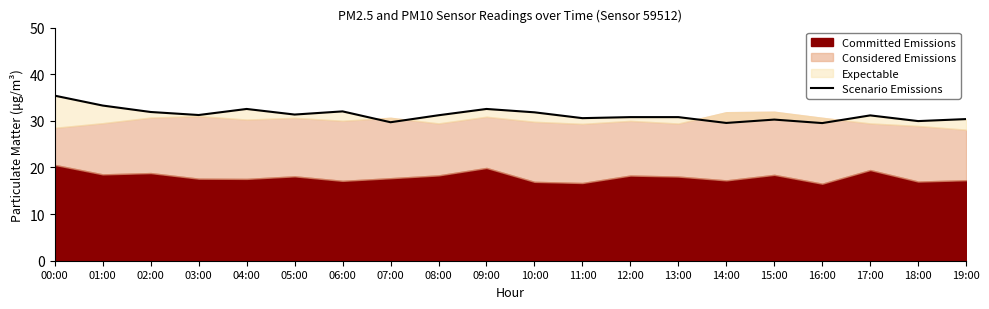

What position from the right is 11:00?

9